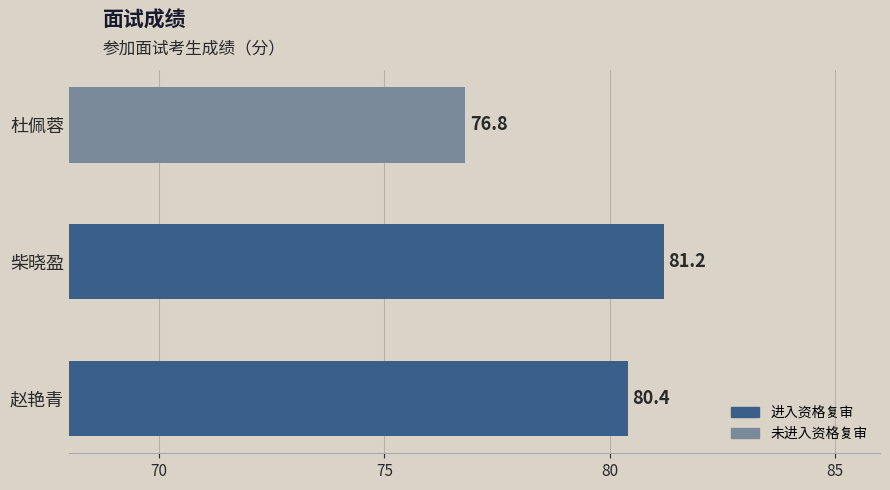

List the labels in order of value, largest first.

柴晓盈, 赵艳青, 杜佩蓉